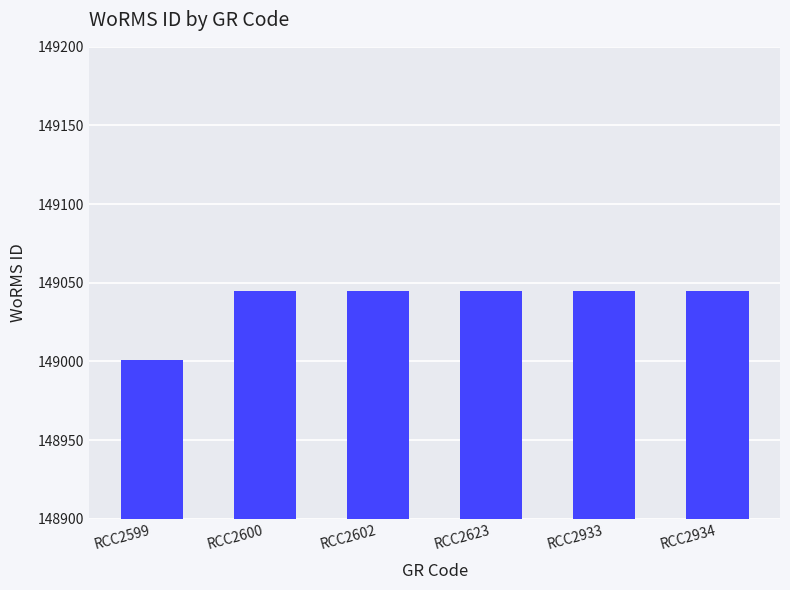

What is the value of the 2nd bar from the left?

149045